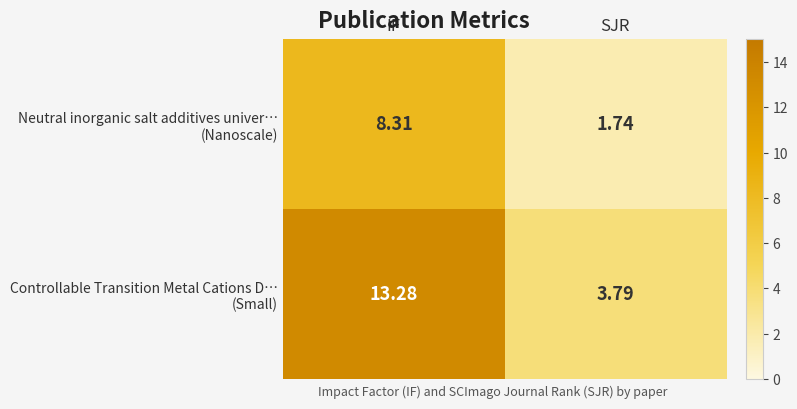

At which category is the sum across all series the highest?

IF